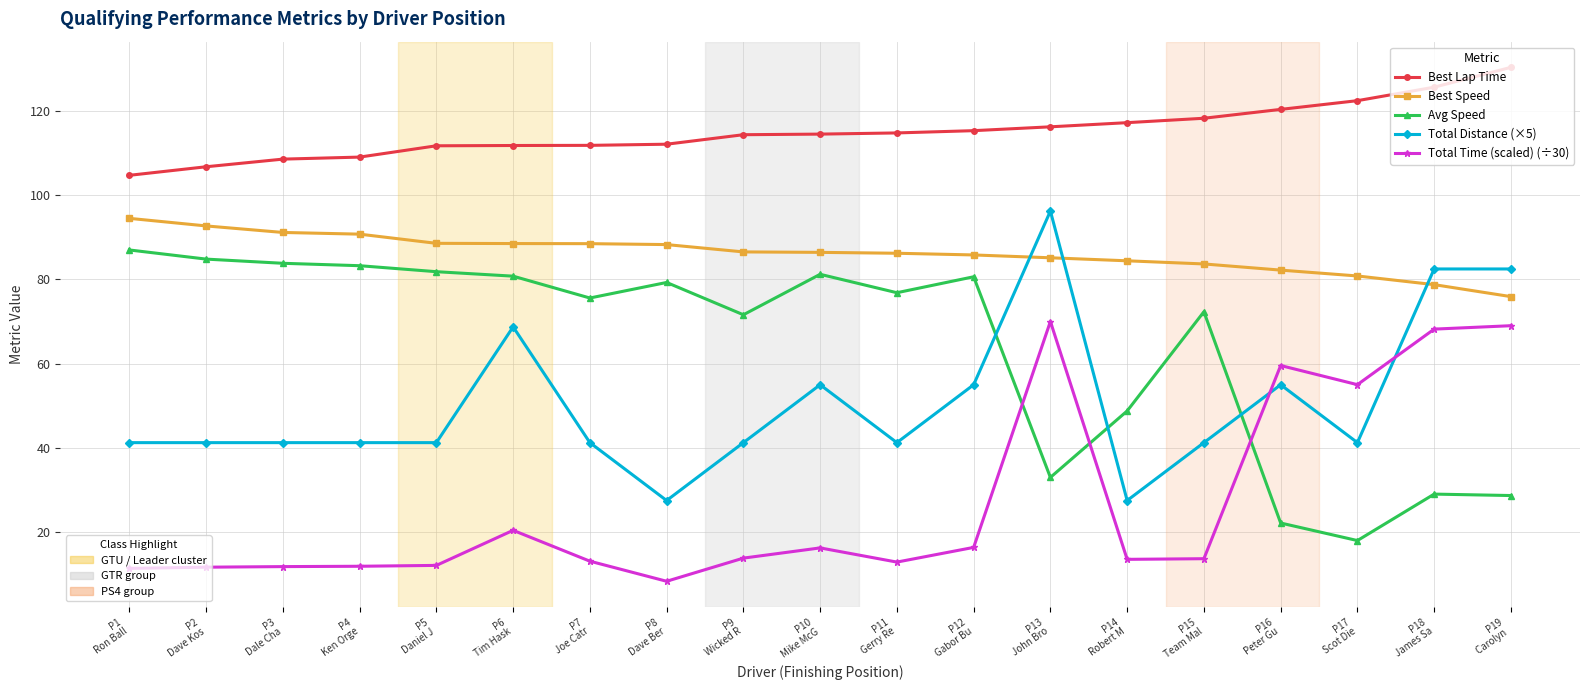

What is the minimum value shown in the chart?

8.3